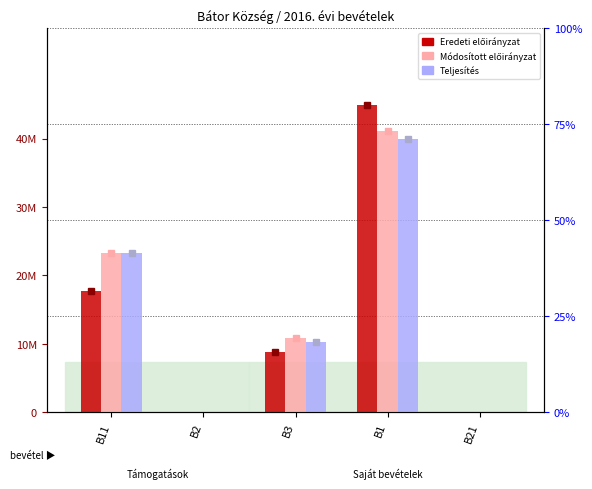

Count the Teljesítés values in the range 0 to 23339668.

4